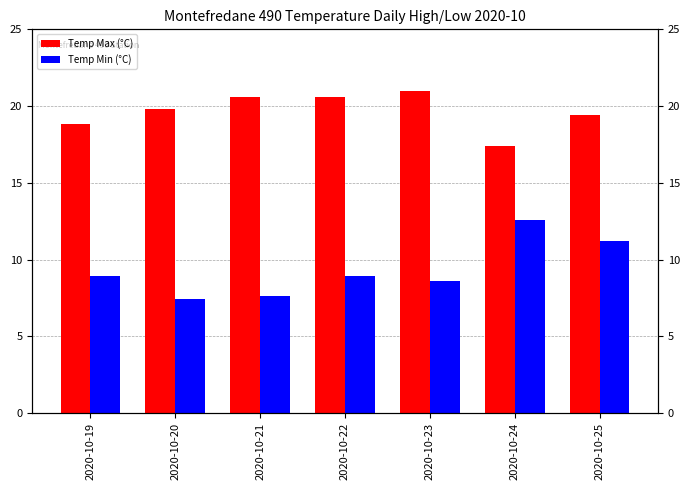

What is the highest value of the Temp Max (°C) series?

21.0